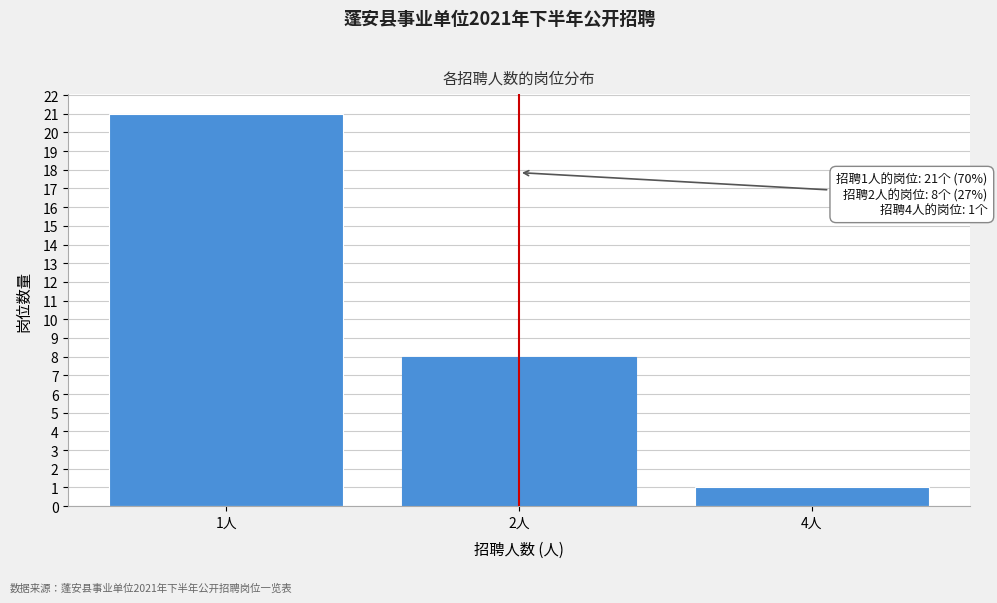

Reading left to right, extract all data points from this chart.

1人=21	2人=8	4人=1